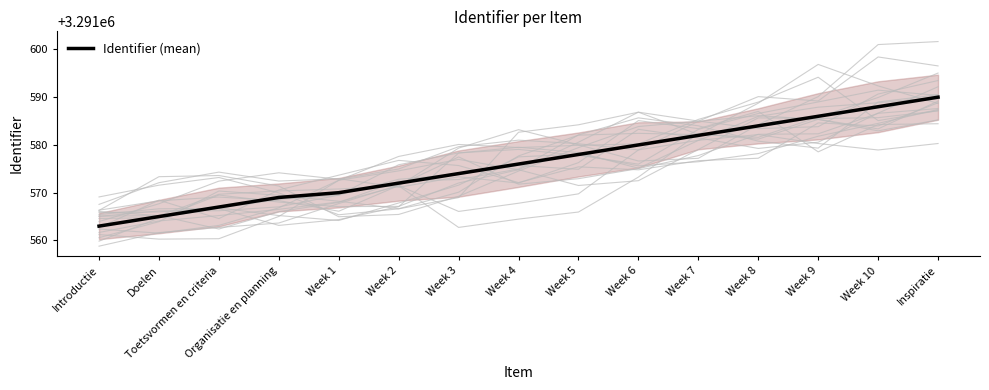

Reading left to right, what are all the values shown in this chart?

Introductie=3291563	Doelen=3291565	Toetsvormen en criteria=3291567	Organisatie en planning=3291569	Week 1=3291570	Week 2=3291572	Week 3=3291574	Week 4=3291576	Week 5=3291578	Week 6=3291580	Week 7=3291582	Week 8=3291584	Week 9=3291586	Week 10=3291588	Inspiratie=3291590